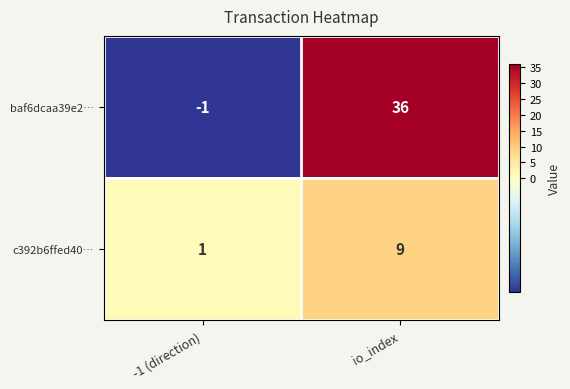

What is the minimum value shown in the chart?

-1